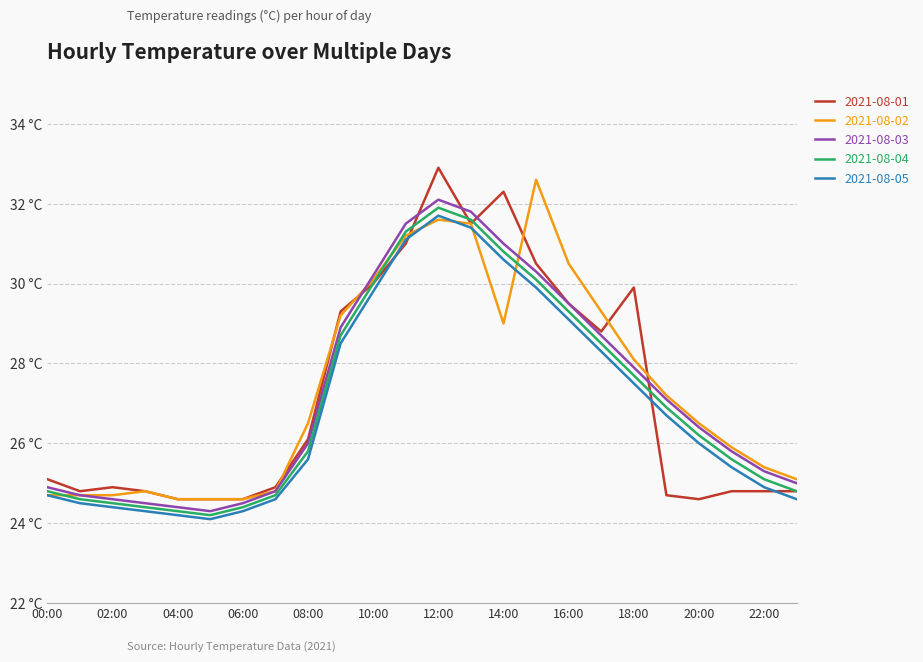

Reading right to left, extract all data points from this chart.

2021-08-01: 24.8	24.8	24.8	24.6	24.7	29.9	28.8	29.5	30.5	32.3	31.5	32.9	31.0	30.0	29.3	26.1	24.9	24.6	24.6	24.6	24.8	24.9	24.8	25.1
2021-08-02: 25.1	25.4	25.9	26.5	27.2	28.1	29.3	30.5	32.6	29.0	31.5	31.6	31.2	30.1	29.2	26.5	24.8	24.6	24.6	24.6	24.8	24.7	24.7	24.7
2021-08-03: 25.0	25.3	25.8	26.4	27.1	27.9	28.7	29.5	30.3	31.0	31.8	32.1	31.5	30.2	28.9	26.0	24.8	24.5	24.3	24.4	24.5	24.6	24.7	24.9
2021-08-04: 24.8	25.1	25.6	26.2	26.9	27.7	28.5	29.3	30.1	30.8	31.6	31.9	31.3	30.0	28.7	25.8	24.7	24.4	24.2	24.3	24.4	24.5	24.6	24.8
2021-08-05: 24.6	24.9	25.4	26.0	26.7	27.5	28.3	29.1	29.9	30.6	31.4	31.7	31.1	29.8	28.5	25.6	24.6	24.3	24.1	24.2	24.3	24.4	24.5	24.7